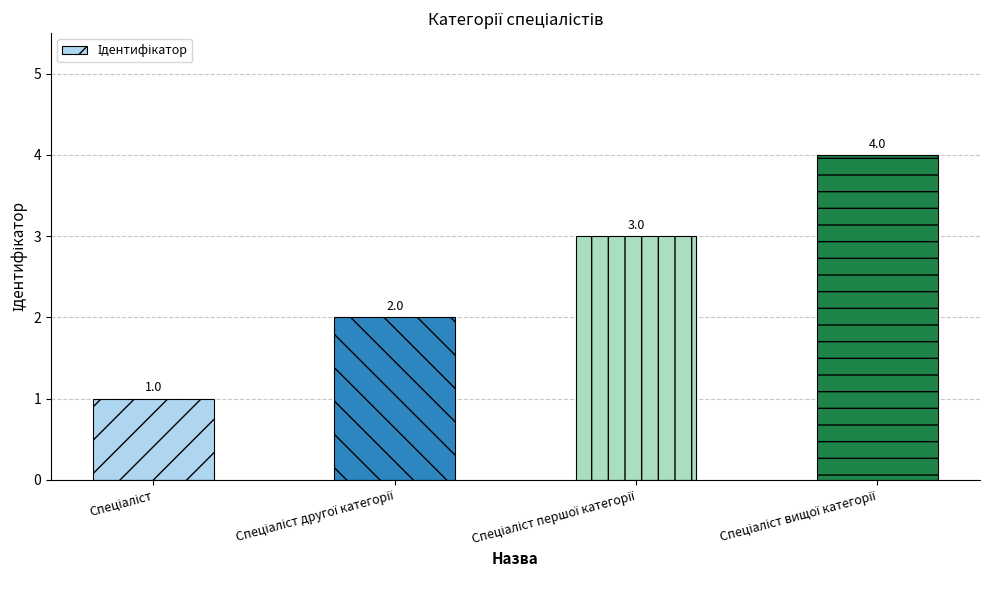

Reading right to left, list all the values displayed in this chart.

4	3	2	1